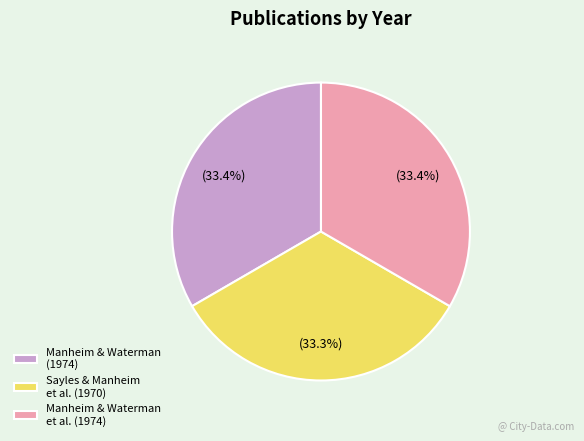

Does Manheim & Waterman (1974) represent more than half of the total?

No